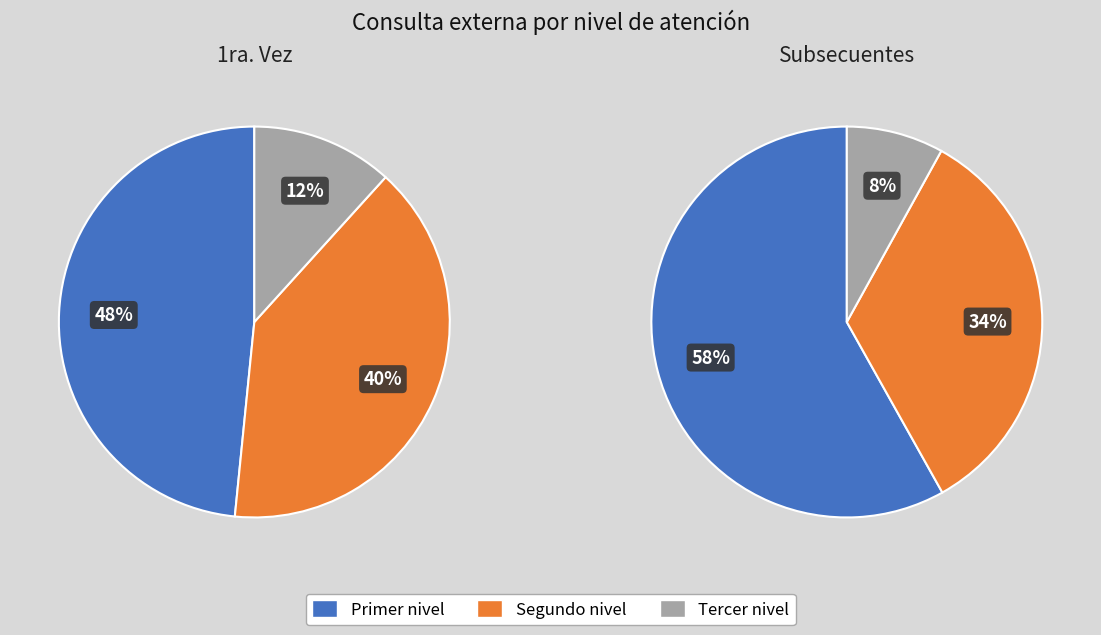

To the nearest percent, what percentage of the pie is Tercer nivel?

12%